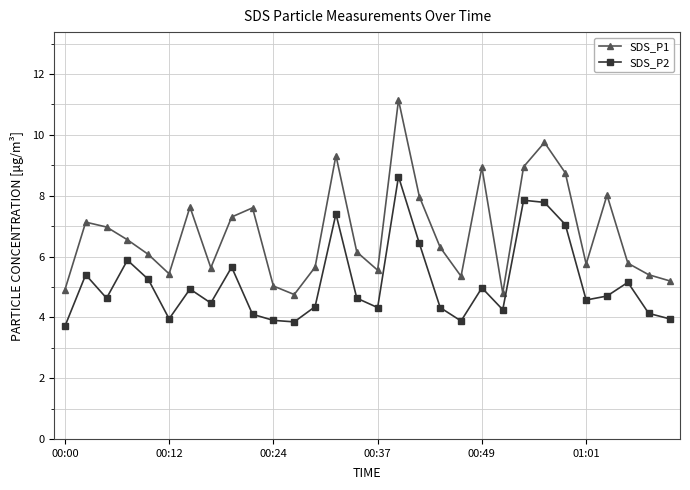

True or false: SDS_P2 and SDS_P1 cross at least once.

False